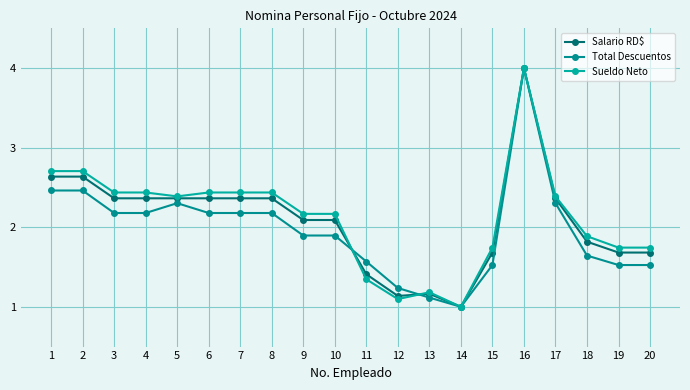

How many interior local valleys does the Total Descuentos series have?

1